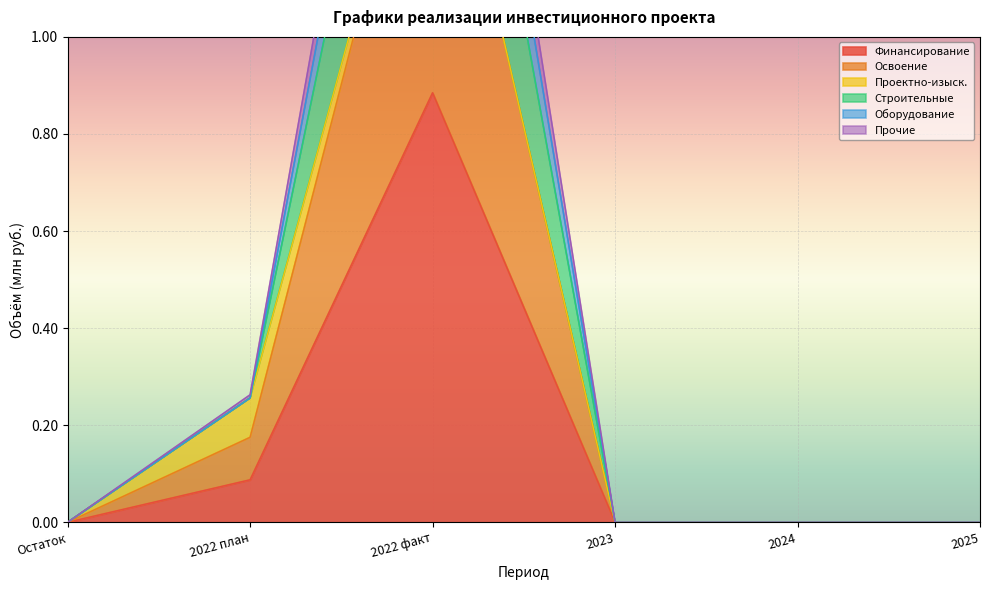

What is the label of the 1st point from the left?

Остаток